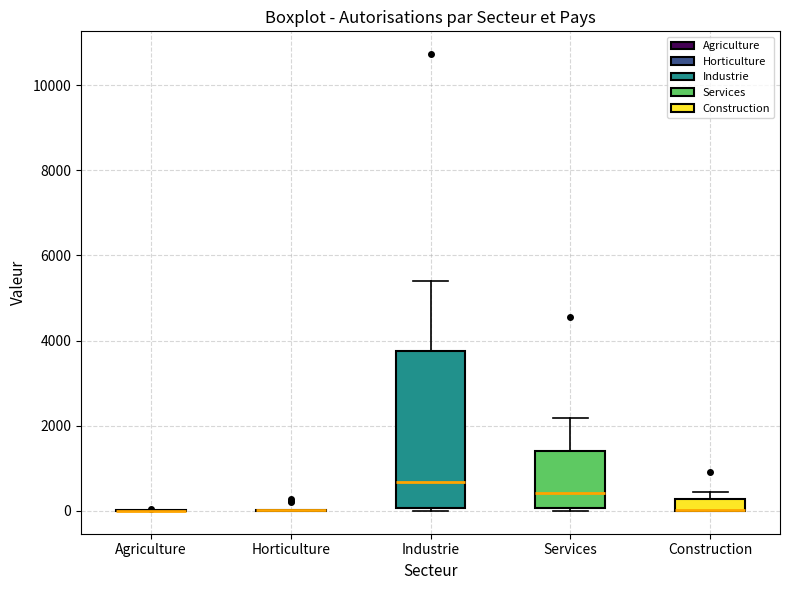

Comparing the boxes themselves (not the whiskers), which one is the tallest?

Industrie